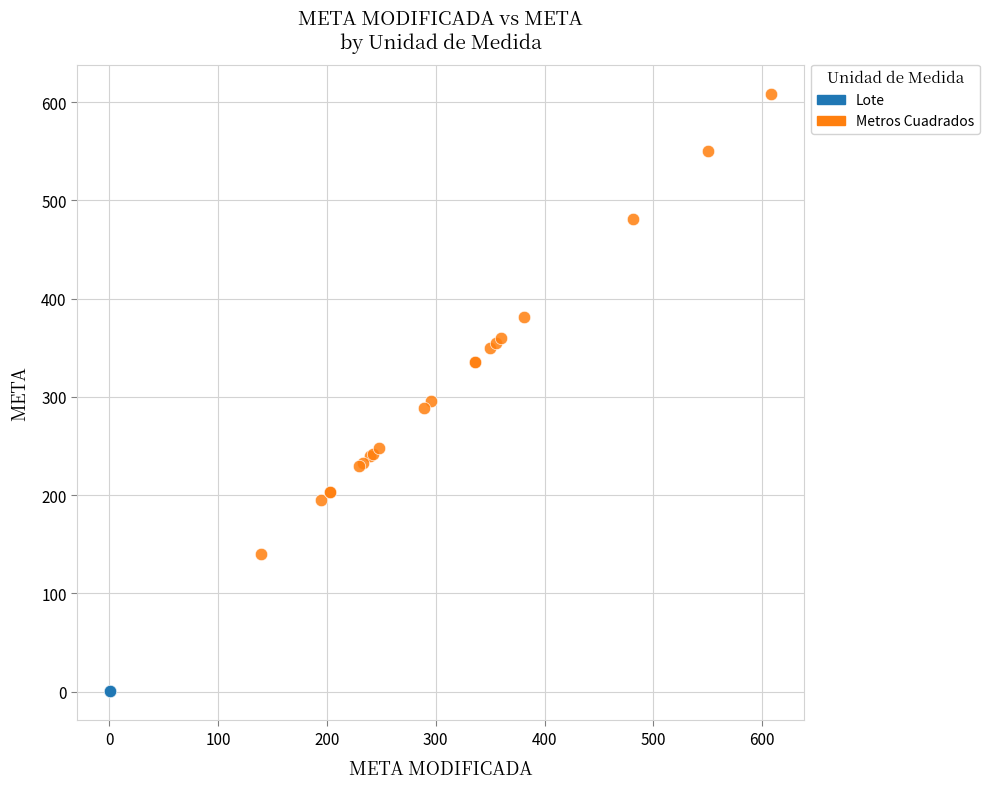

Which series contains the highest Y value?

Metros Cuadrados